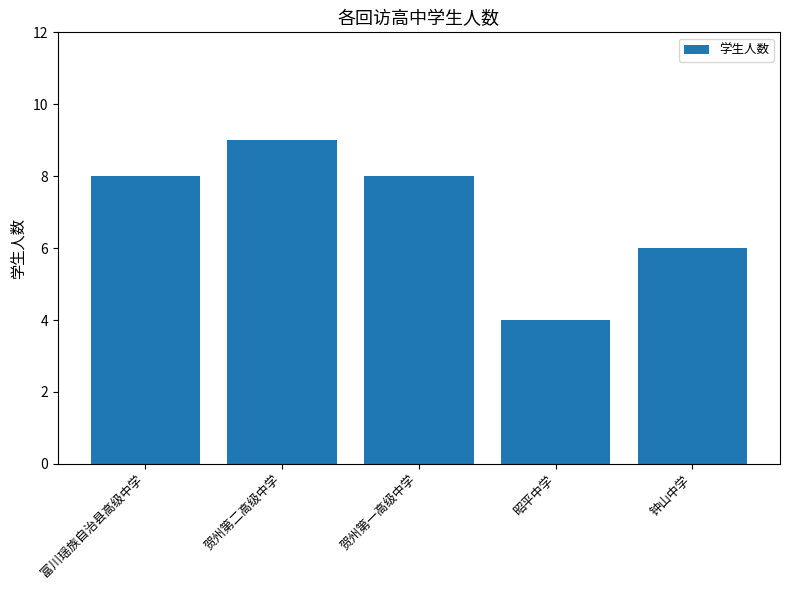

What is the average value?

7